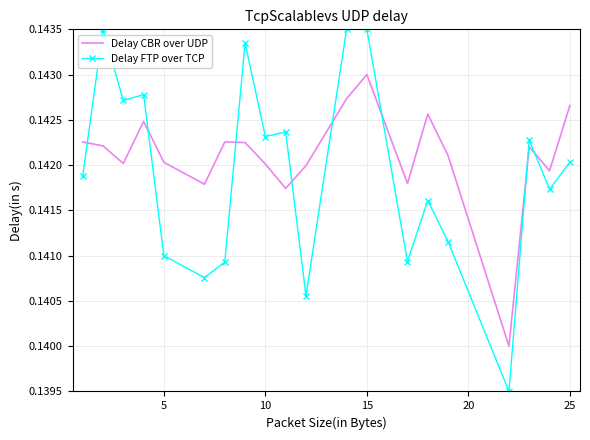

Which series ends up on top after the final intersection of Delay FTP over TCP and Delay CBR over UDP?

Delay CBR over UDP